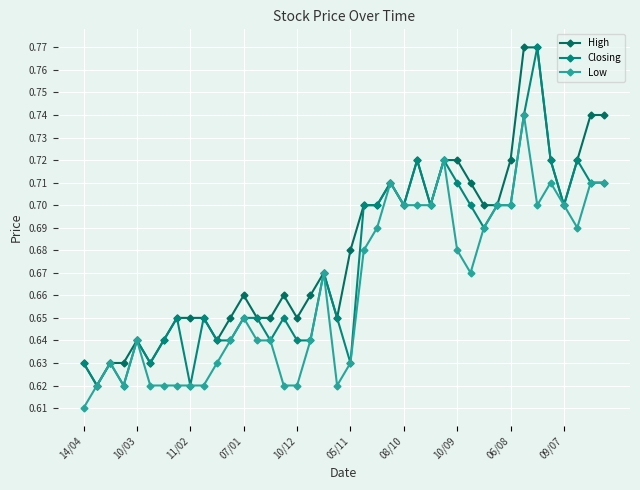

How many data points does each series have?

40